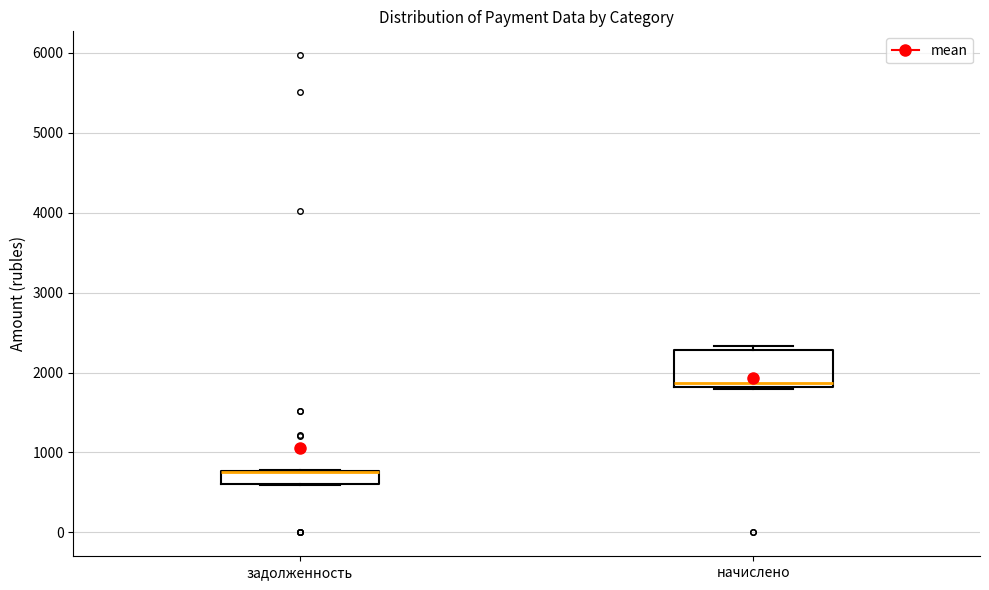

Reading left to right, read every box against the y-axis: the position of its median line, the range the box covers, and the ends of its whiskers. The values are not printed on the chart, so give them approximately, as read against the axis.

задолженность: median 800 (drawn on the box's upper edge), box 600 to 800, whiskers 600 to 800
начислено: median 1900, box 1800 to 2300, whiskers 1800 to 2300 (just above the box's upper edge)